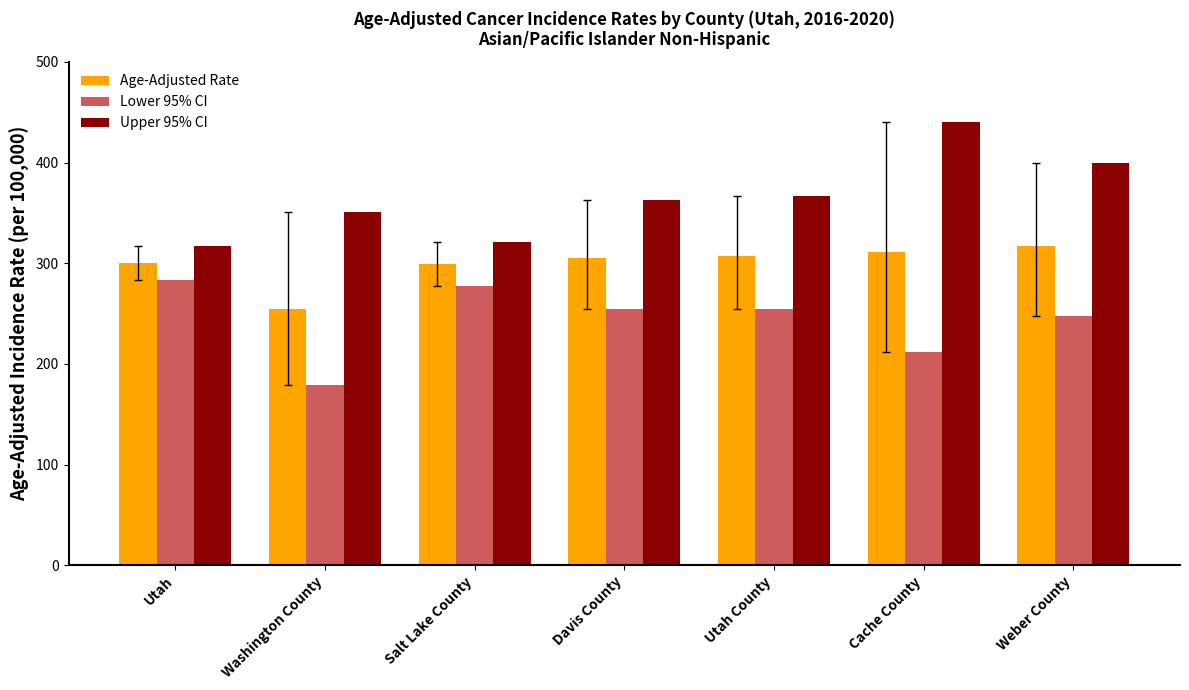

What are all the series names shown in the legend?

Age-Adjusted Rate, Lower 95% CI, Upper 95% CI